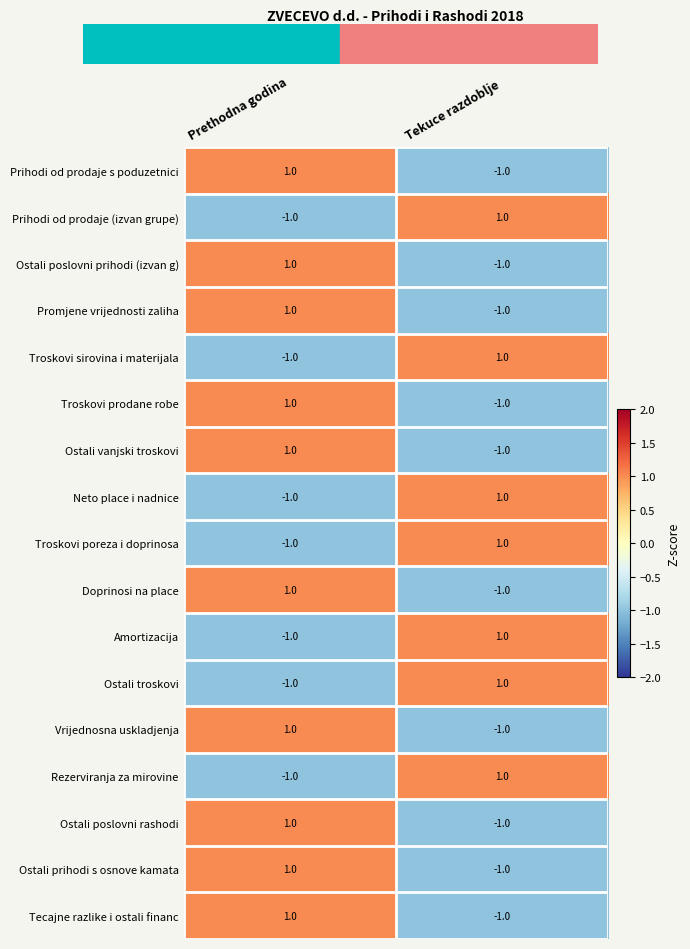

The Doprinosi na place series shows 0 at Prethodna godina. True or false?

False